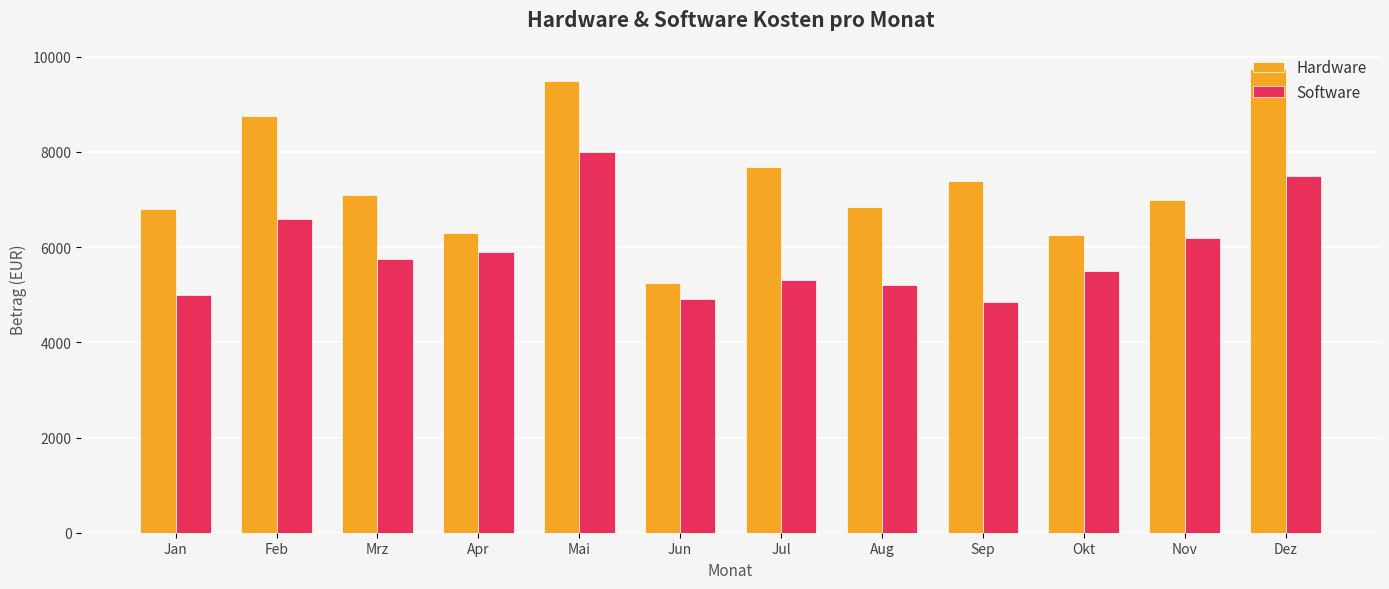

Which series has the widest spread of values?

Hardware